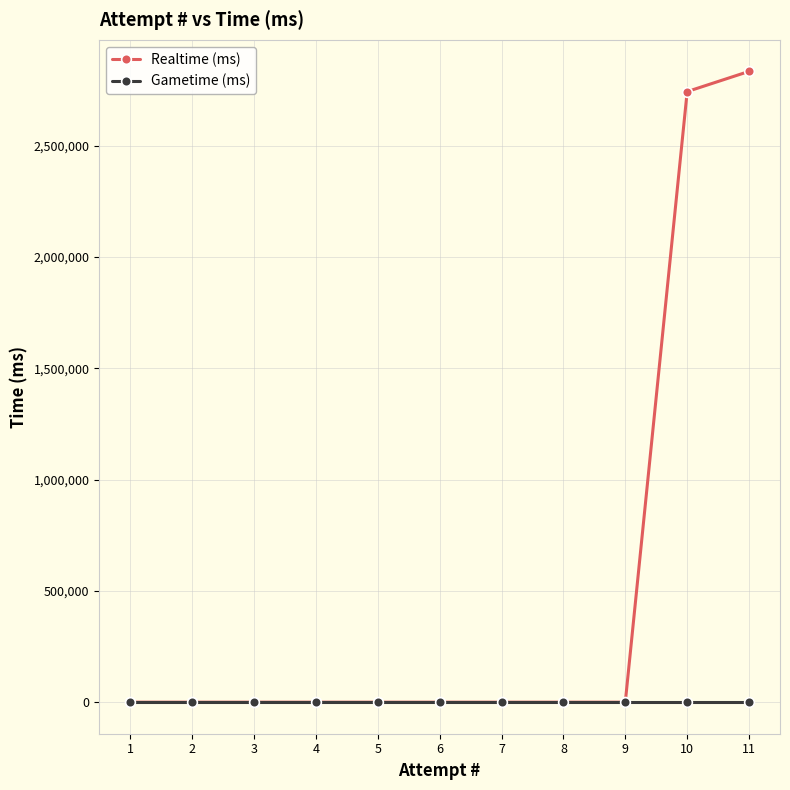

What is the sum of the Realtime (ms) values at 10 and 5?

2742798